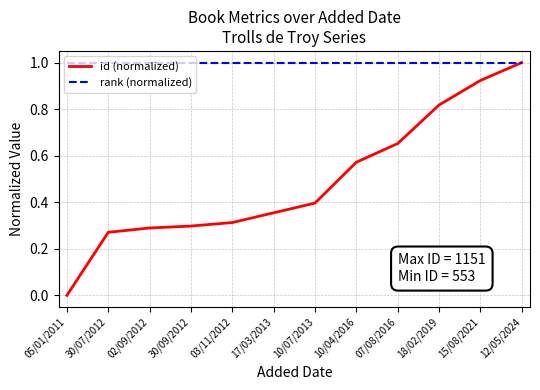

Rank the series at 30/09/2012 from highest to lowest value.

rank (normalized), id (normalized)